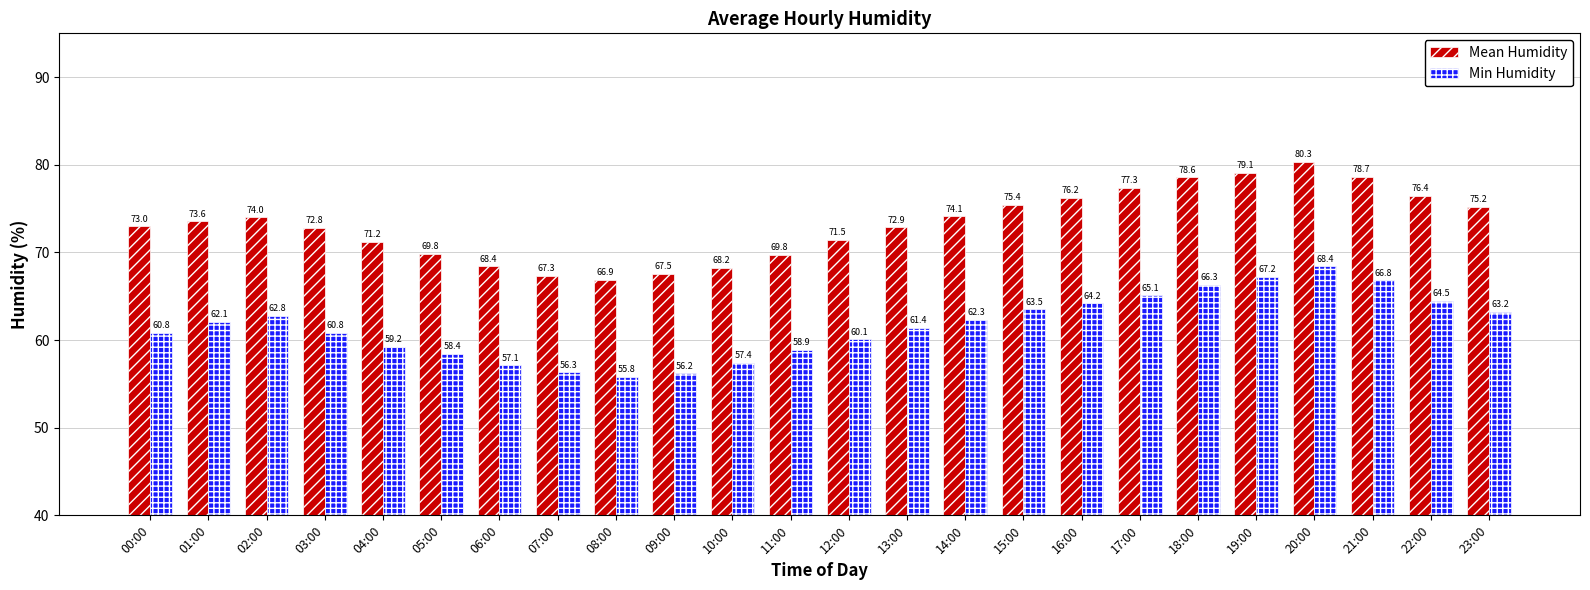

At which label does Min Humidity reach its peak?

20:00